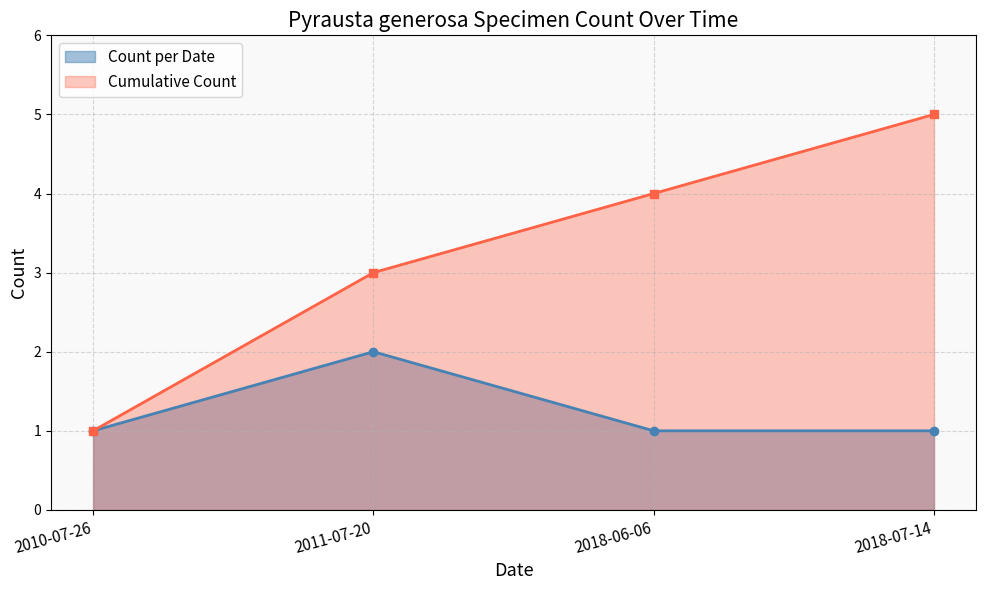

Rank the series by their average value, from highest to lowest.

Cumulative Count, Count per Date